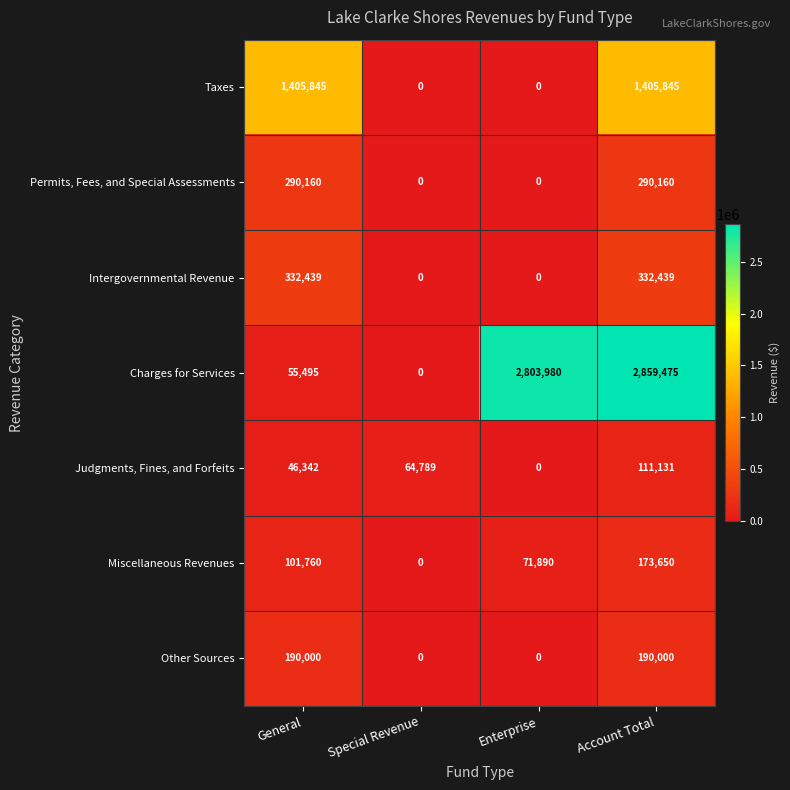

What is the difference between the maximum and second lowest values in the Miscellaneous Revenues series?

101760